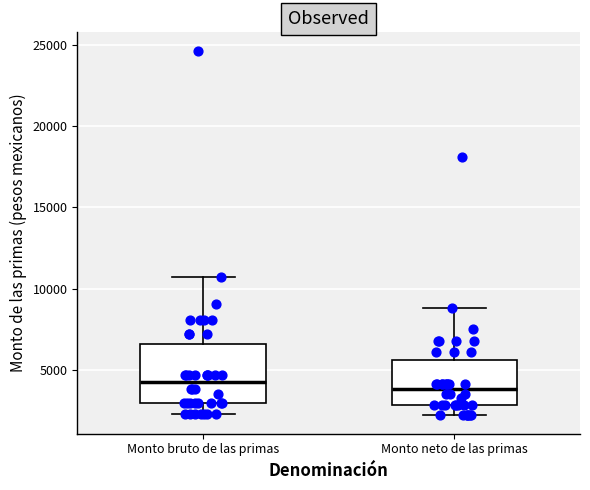

Where is the upper edge of the box for Monto bruto de las primas on the y-axis? The values are not printed on the chart, so give them approximately, as read against the axis.

6500